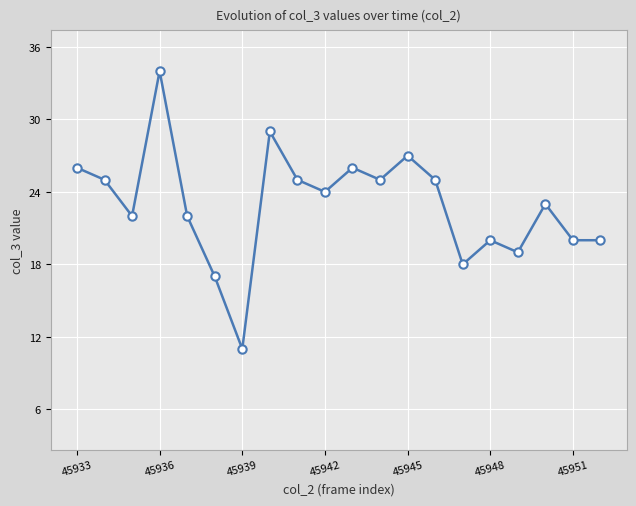

What is the sum of all values?

458